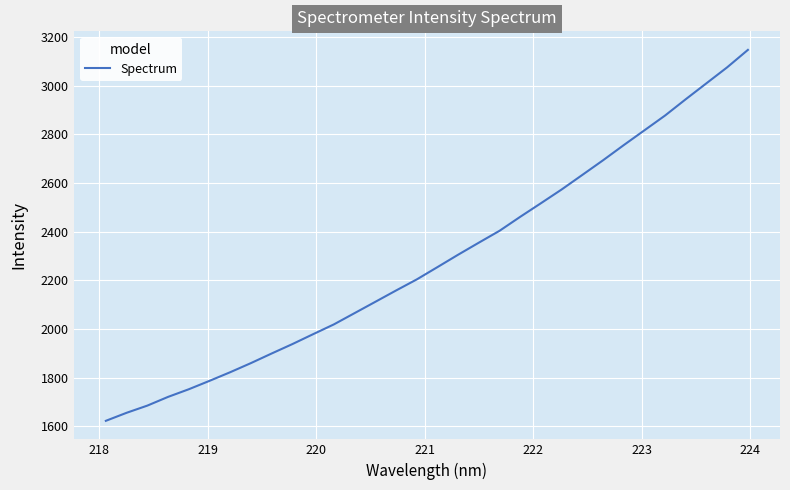

What is the difference between the maximum and minimum values?

1524.9